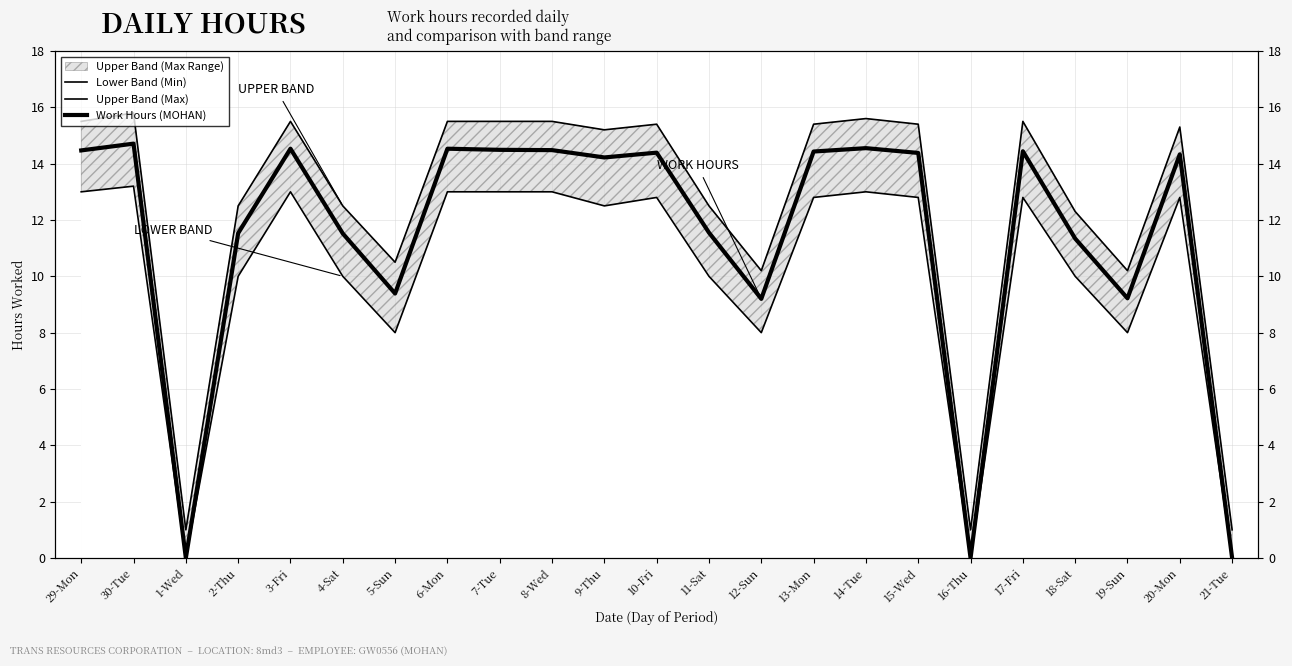

True or false: Work Hours (MOHAN) has a value of 14.7 at 30-Tue.

True